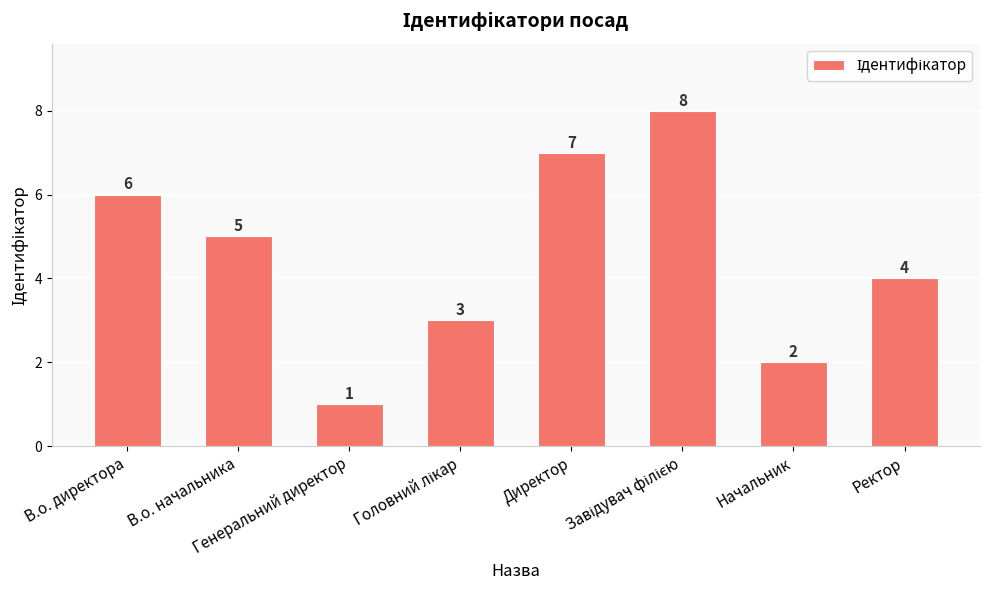

What is the maximum value shown in the chart?

8